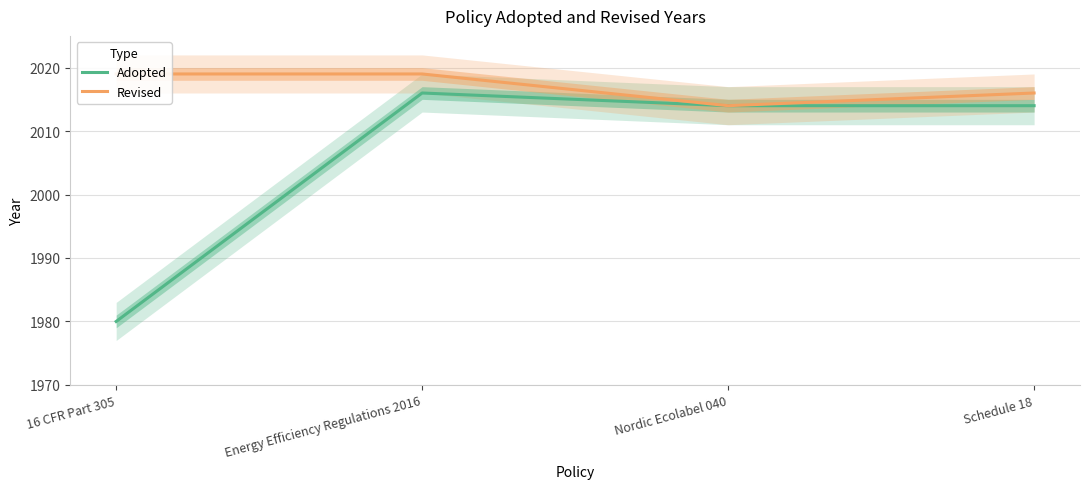

What is the difference between the maximum and minimum values in the Adopted series?

36